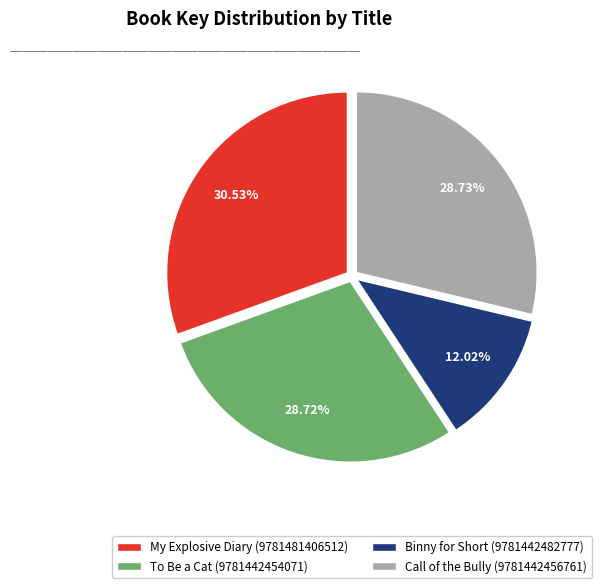

To the nearest percent, what portion does To Be a Cat (9781442454071) represent?

29%